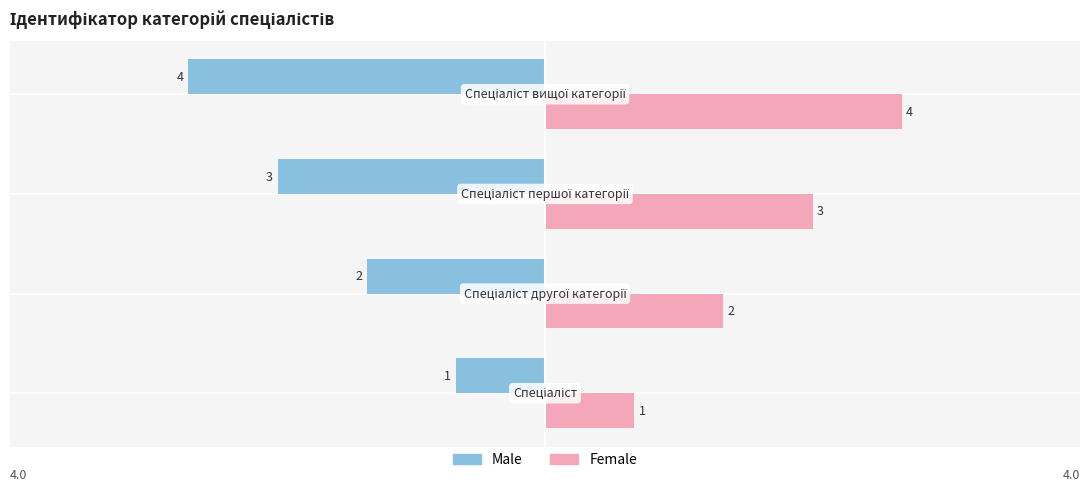

What is the difference between the maximum and minimum values in the Male series?

3